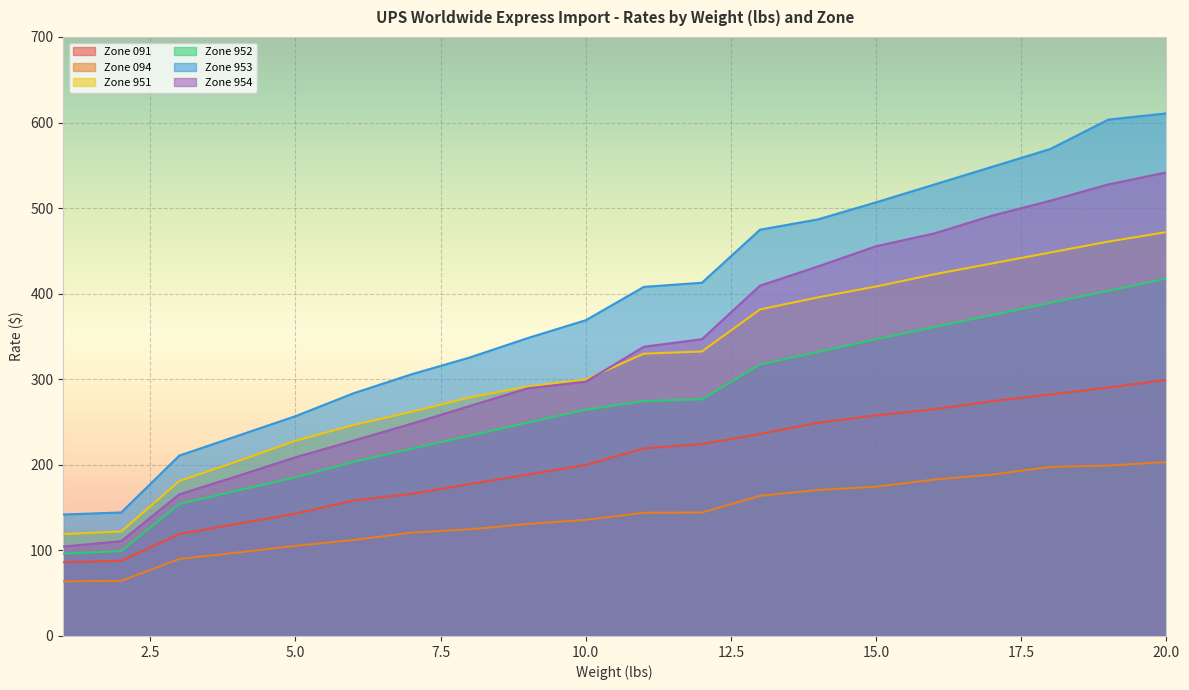

How many lines are shown in the chart?

6